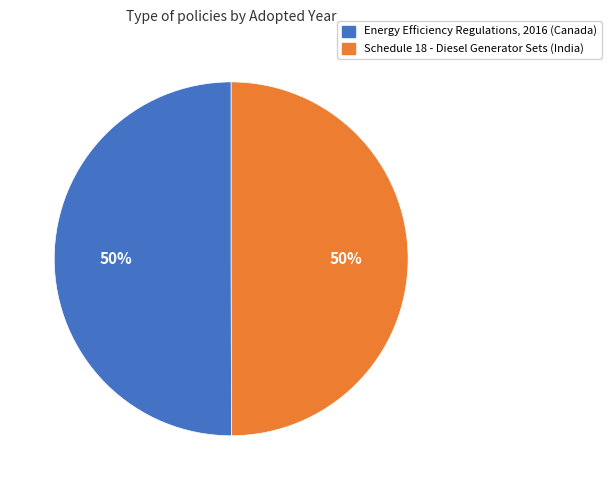

To the nearest percent, what percentage of the pie is Schedule 18 - Diesel Generator Sets (India)?

50%